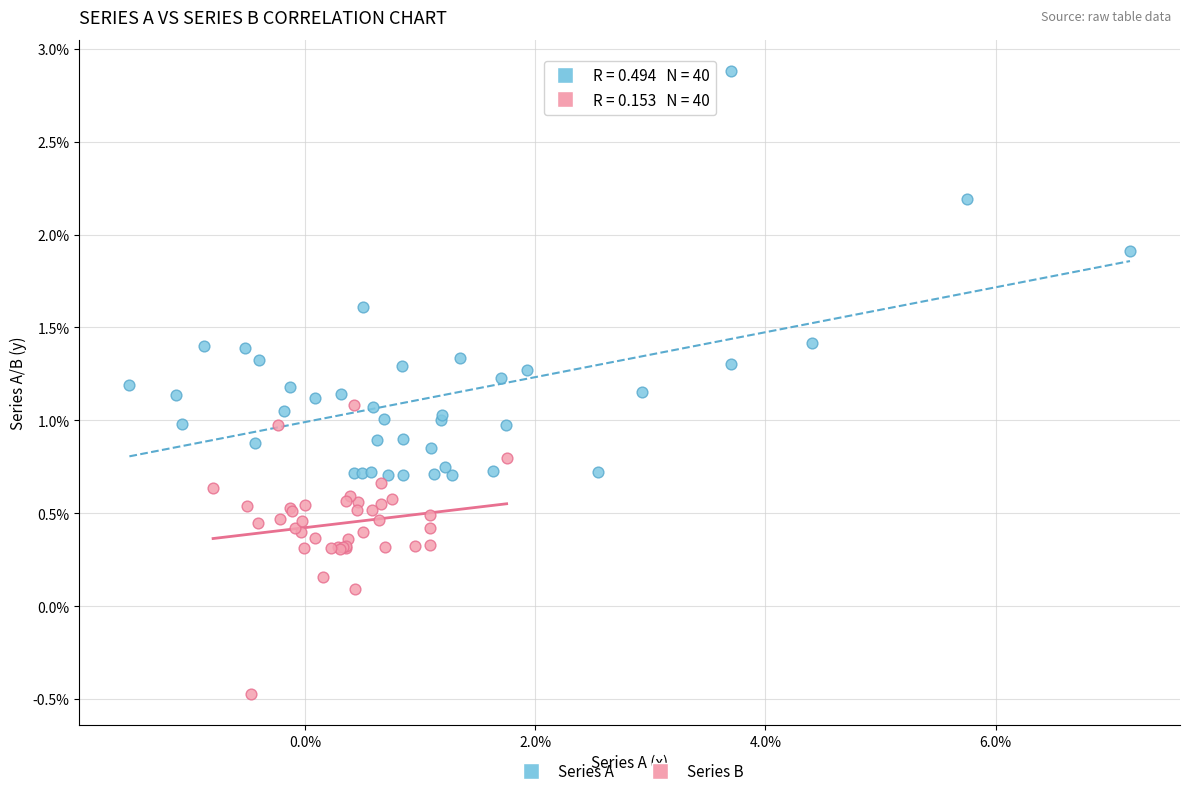

Which series contains the lowest Y value?

Series B